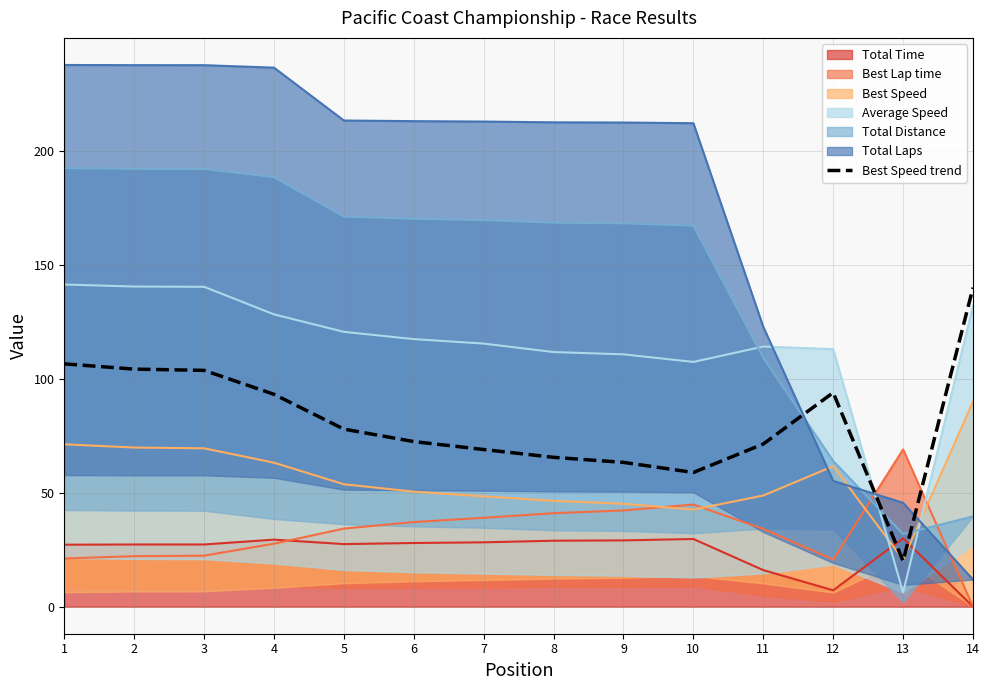

Reading left to right, list all the values displayed in this chart.

106.6	104.2	103.7	93.2	77.9	72.4	69.0	65.5	63.3	58.9	71.4	93.9	20.0	140.0